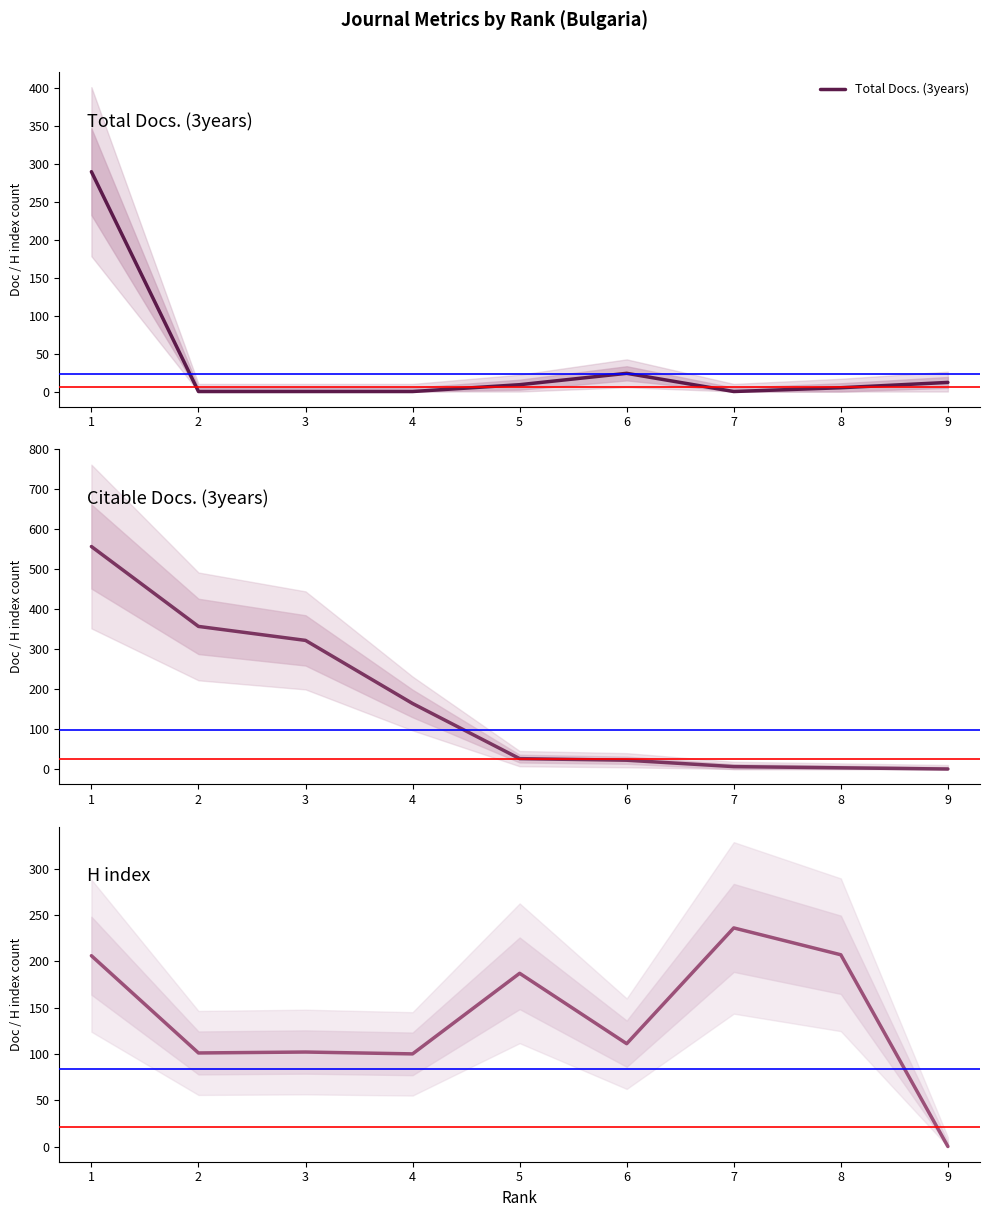

How many distinct data groups are displayed?

3